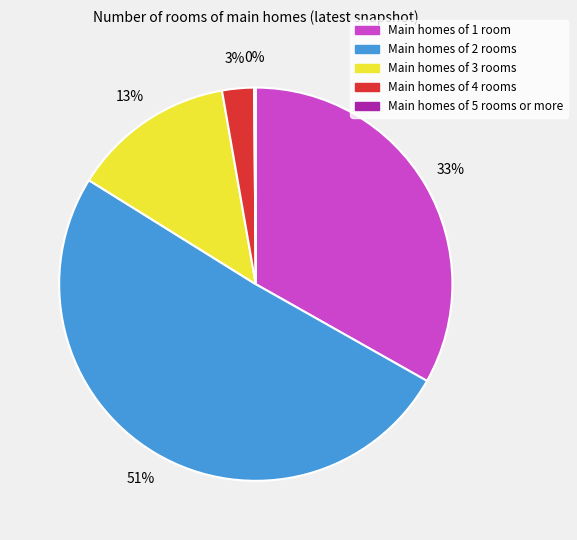

Which slice represents more than half of the pie?

Main homes of 2 rooms